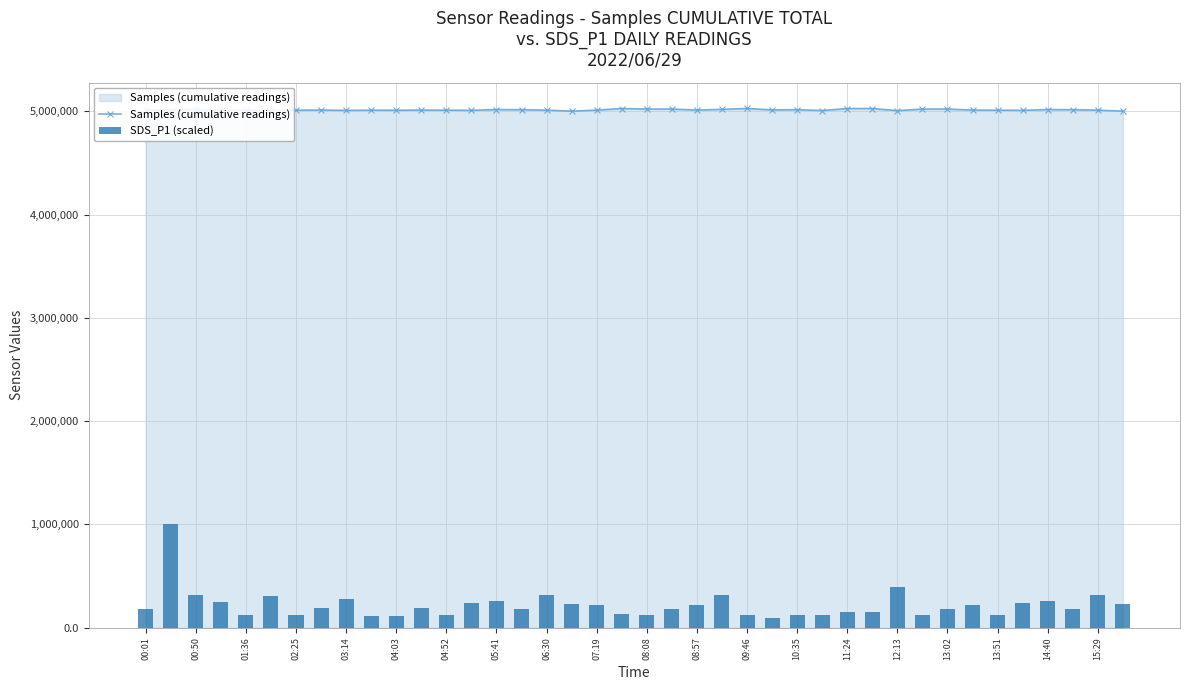

What is the total value across all series at 05:41?

5201255.5